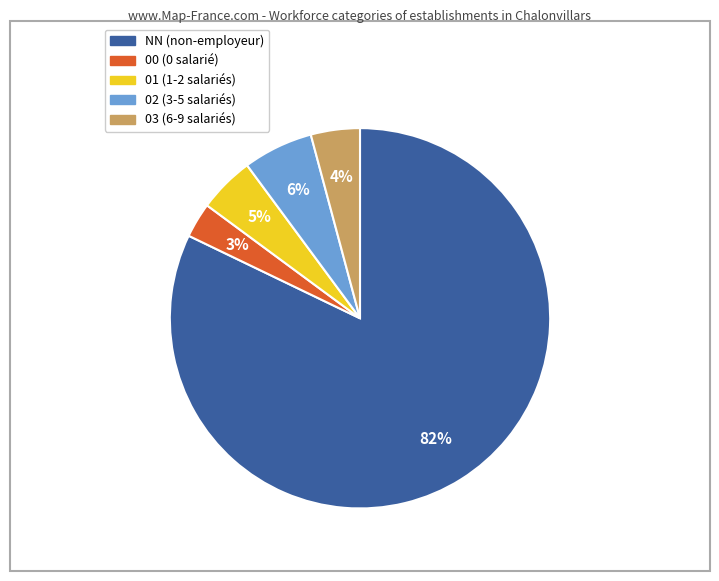

Which slice is the largest?

NN